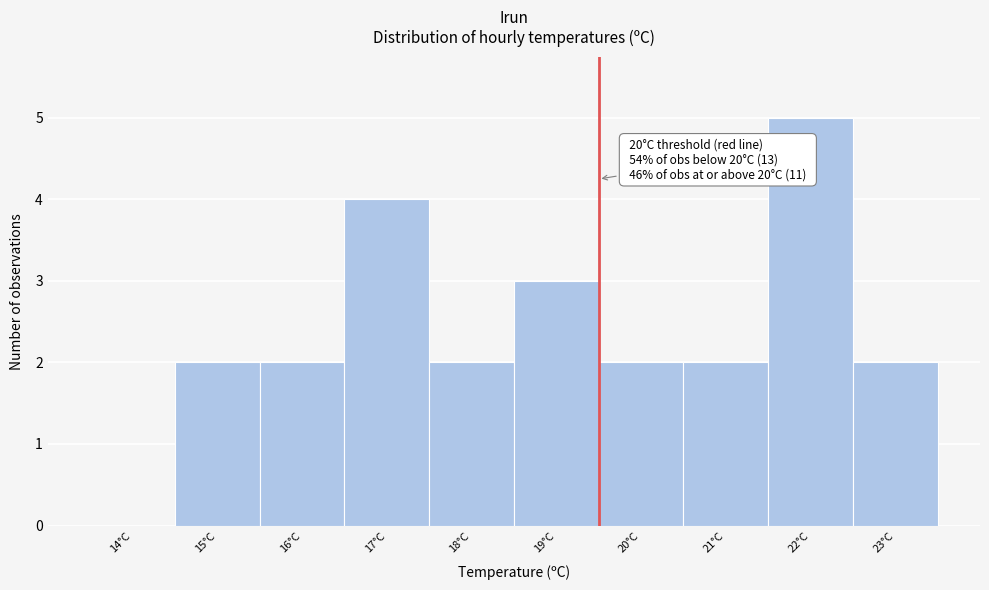

Reading left to right, extract all data points from this chart.

14°C=0	15°C=2	16°C=2	17°C=4	18°C=2	19°C=3	20°C=2	21°C=2	22°C=5	23°C=2